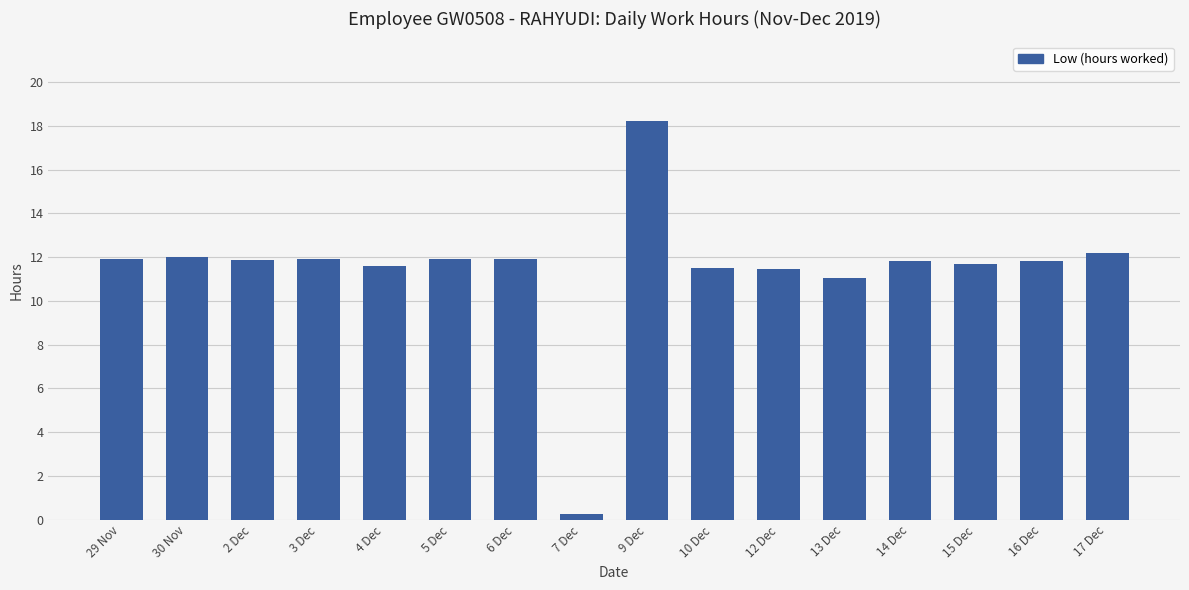

What is the label of the 12th bar from the right?

4 Dec